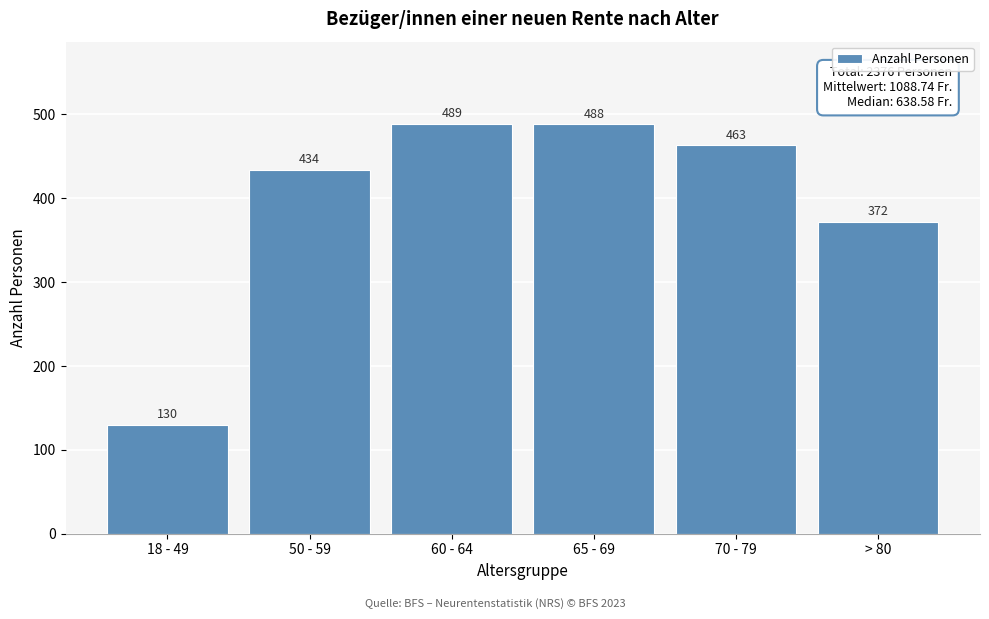

Reading right to left, extract all data points from this chart.

> 80=372	70 - 79=463	65 - 69=488	60 - 64=489	50 - 59=434	18 - 49=130